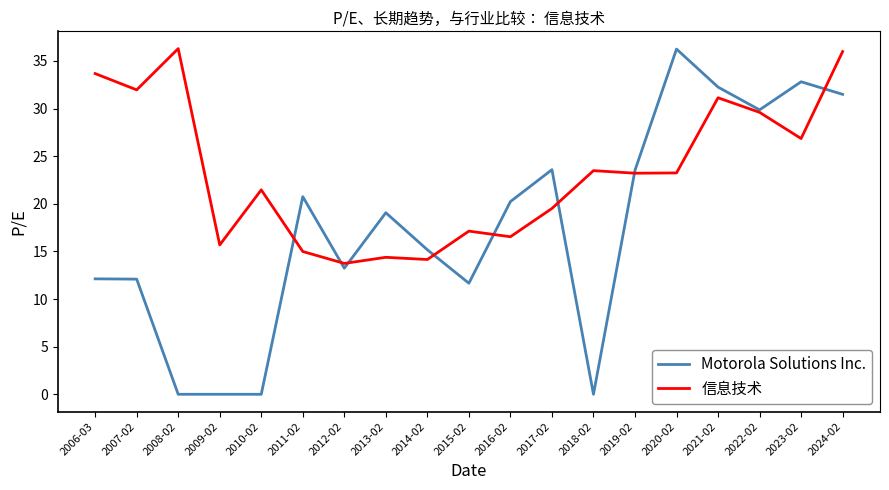

At which category is the sum across all series the highest?

2024-02